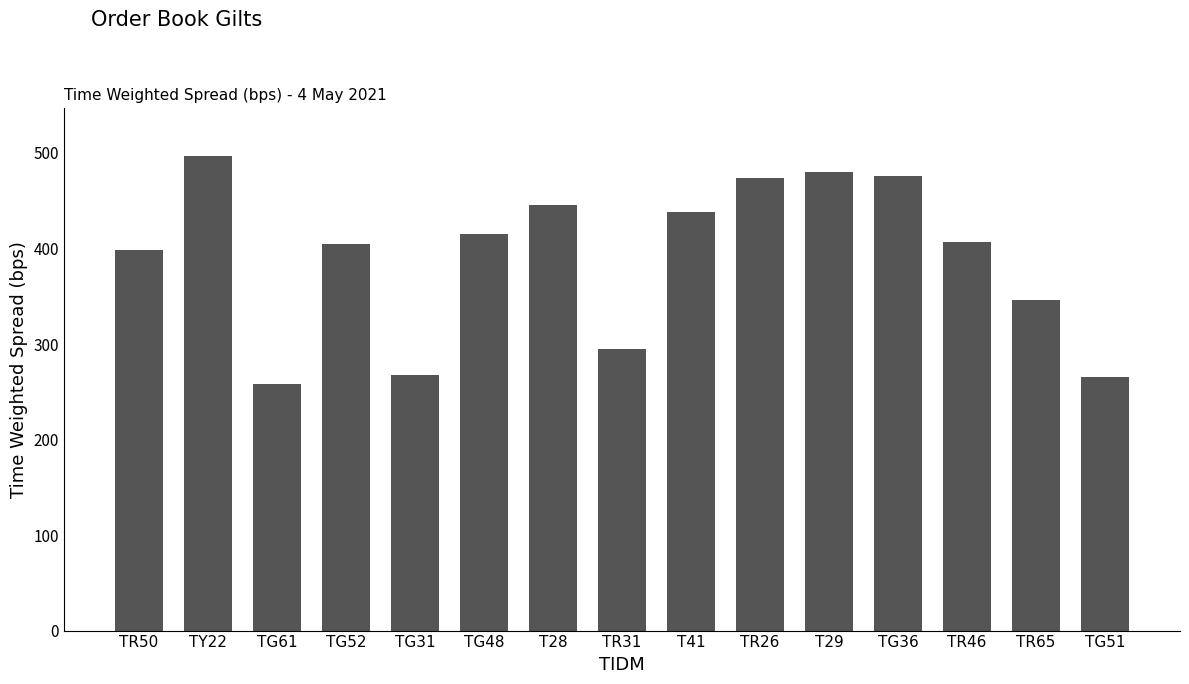

What is the change in value from TG31 to TR31?

+27.0